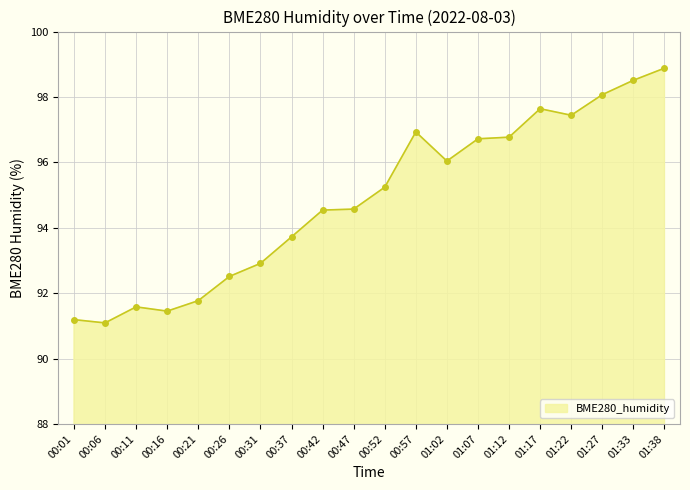

The chart shows a value of 151.6 at 01:38. True or false?

False